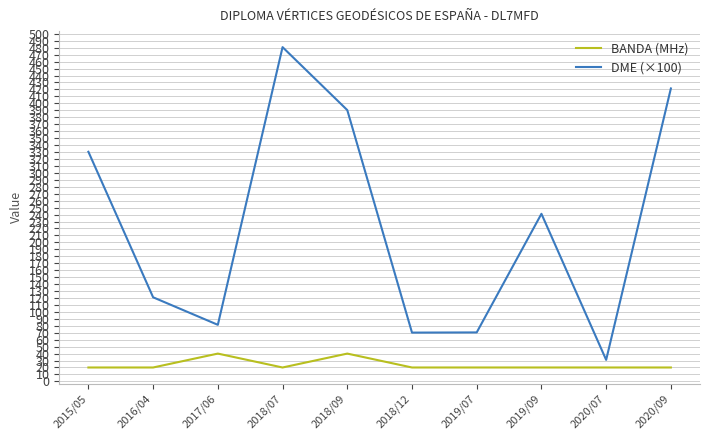

What is the difference between the highest and lowest values at 2015/05?

310.3